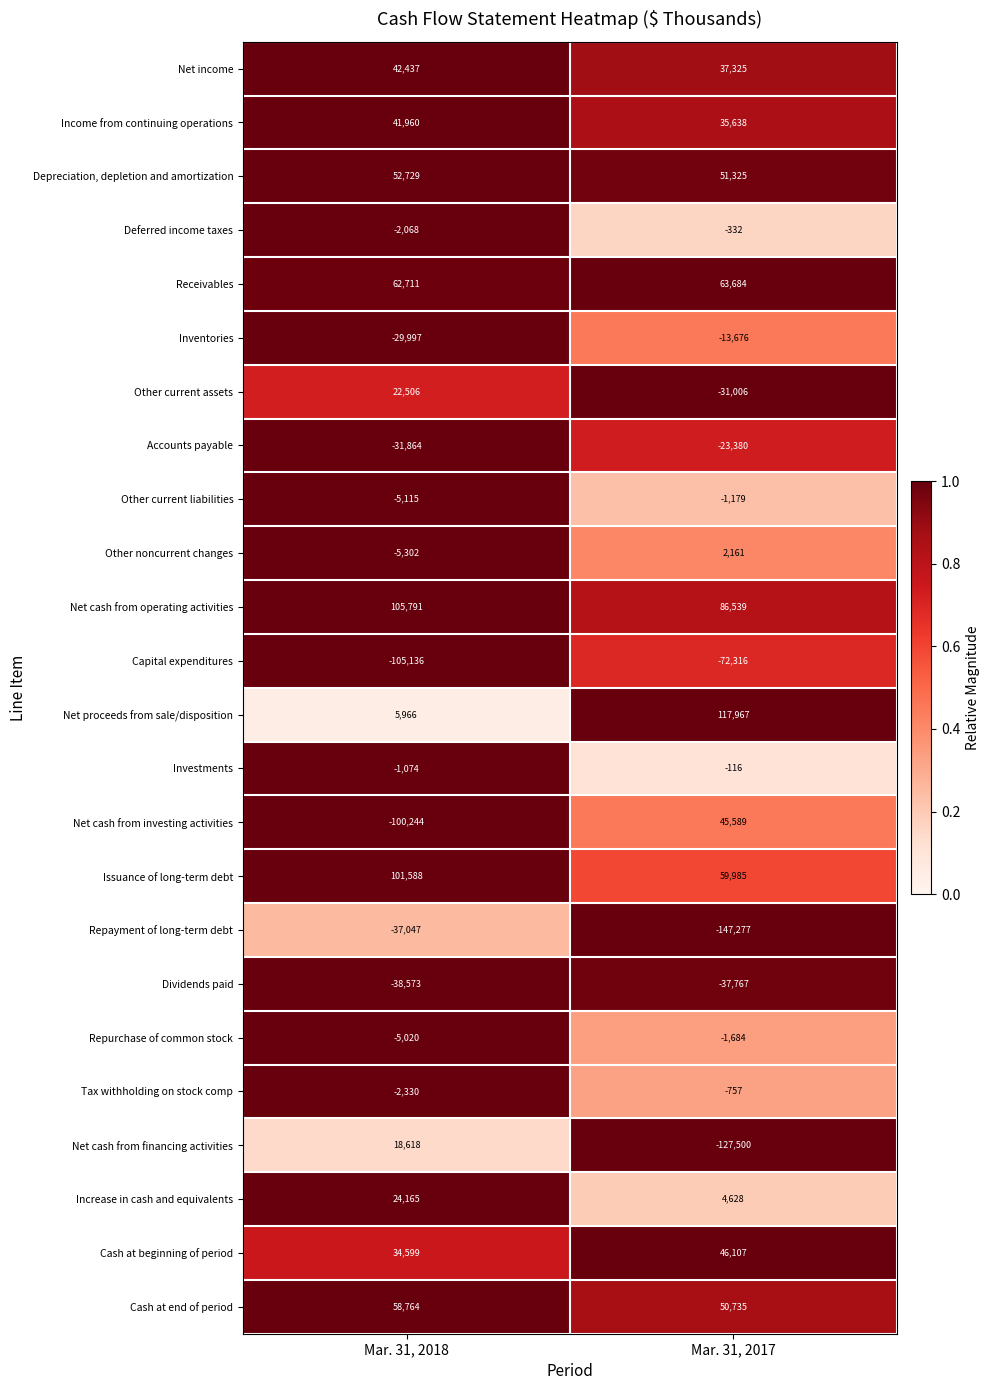

Which series has the largest total across all categories?

Net cash from operating activities